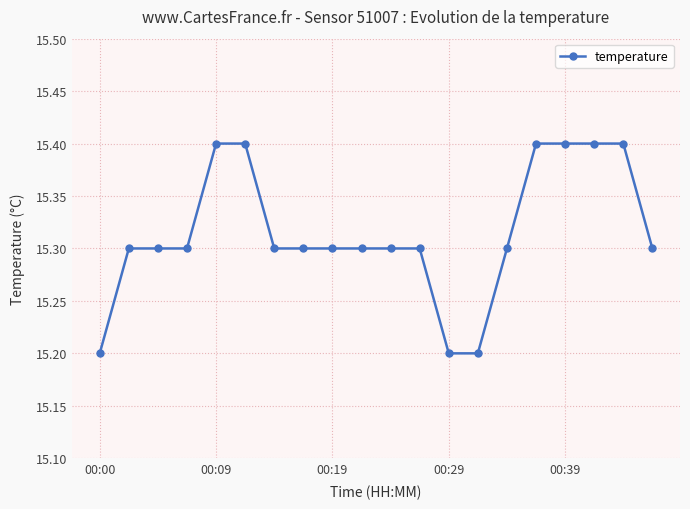

What is the smallest value displayed?

15.2